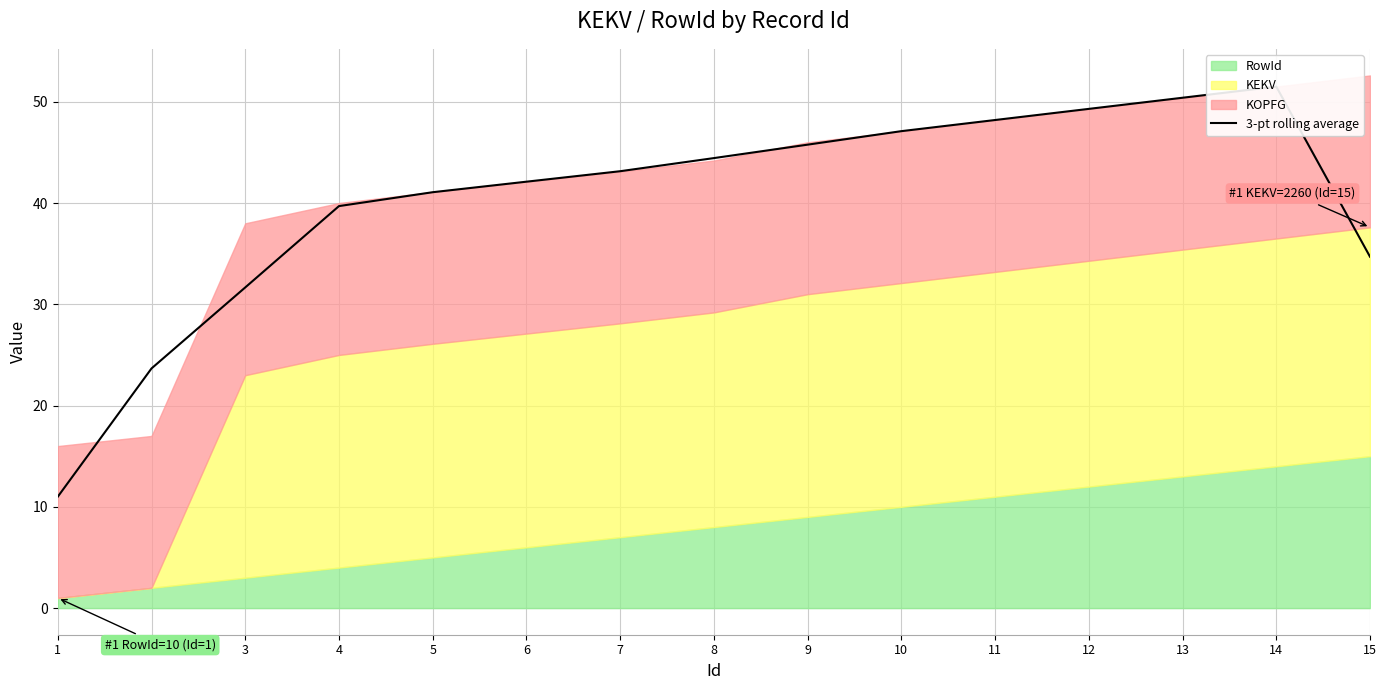

True or false: the data shows 44.4 at 8.

True